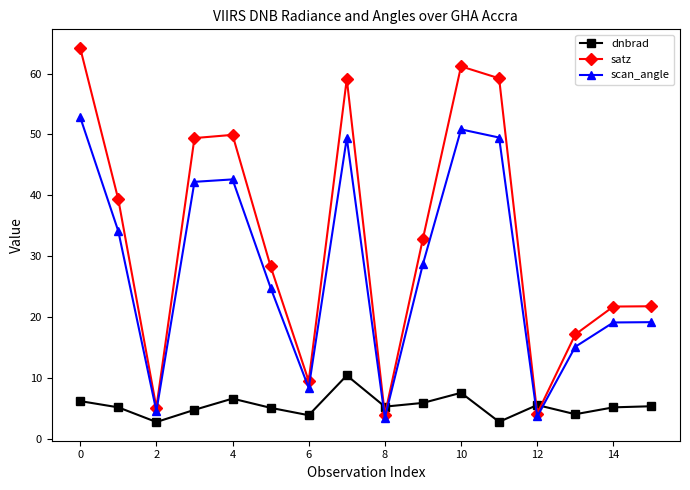

What are all the series names shown in the legend?

dnbrad, satz, scan_angle